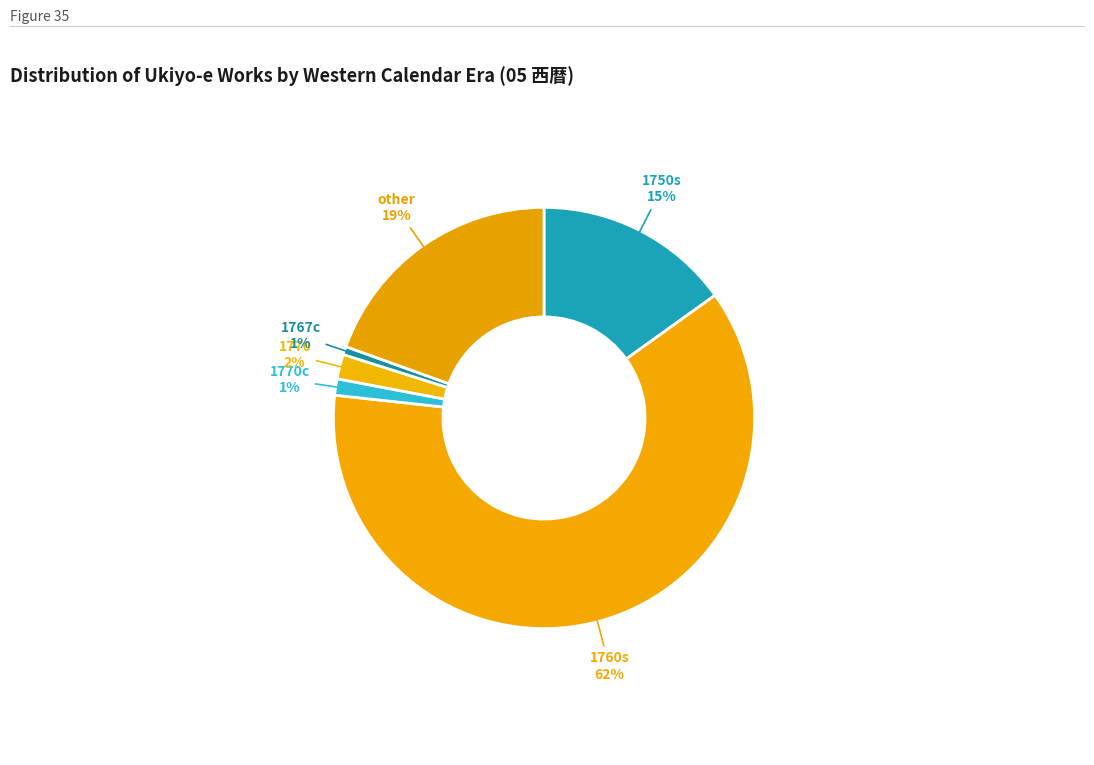

To the nearest percent, what is the combined percentage of 1770c and 1770?

3%